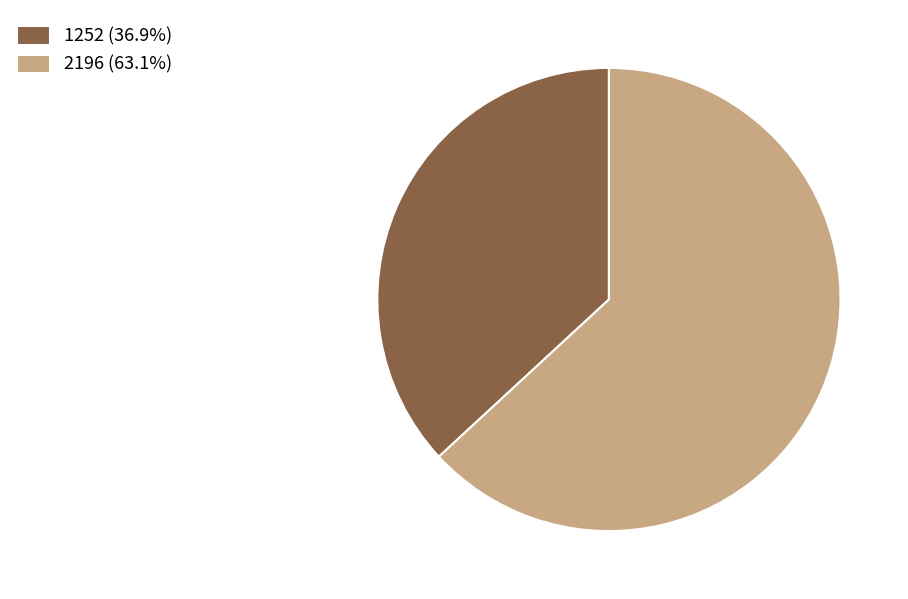

Which slice represents more than half of the pie?

2196